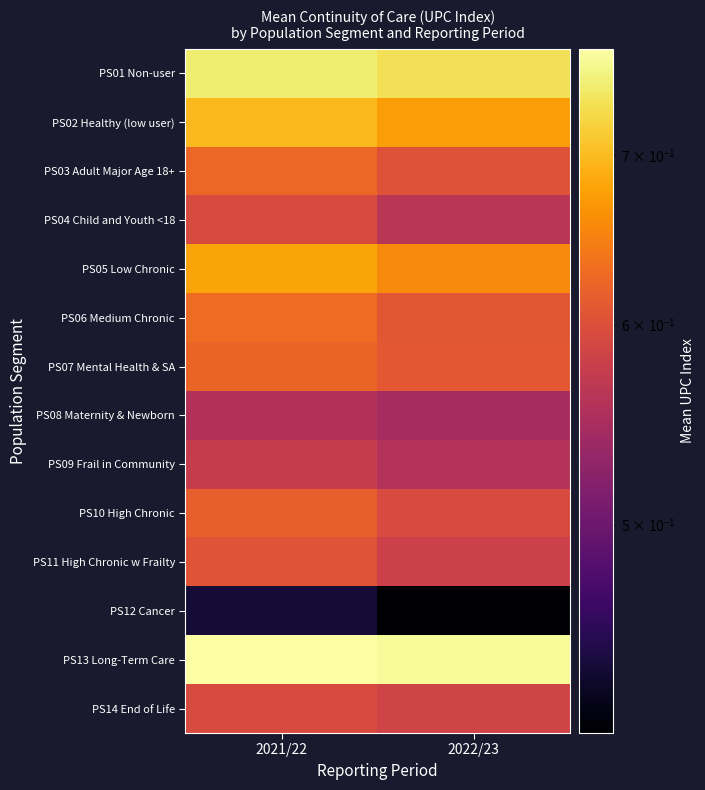

Which series has the largest total across all categories?

PS13 Long-Term Care